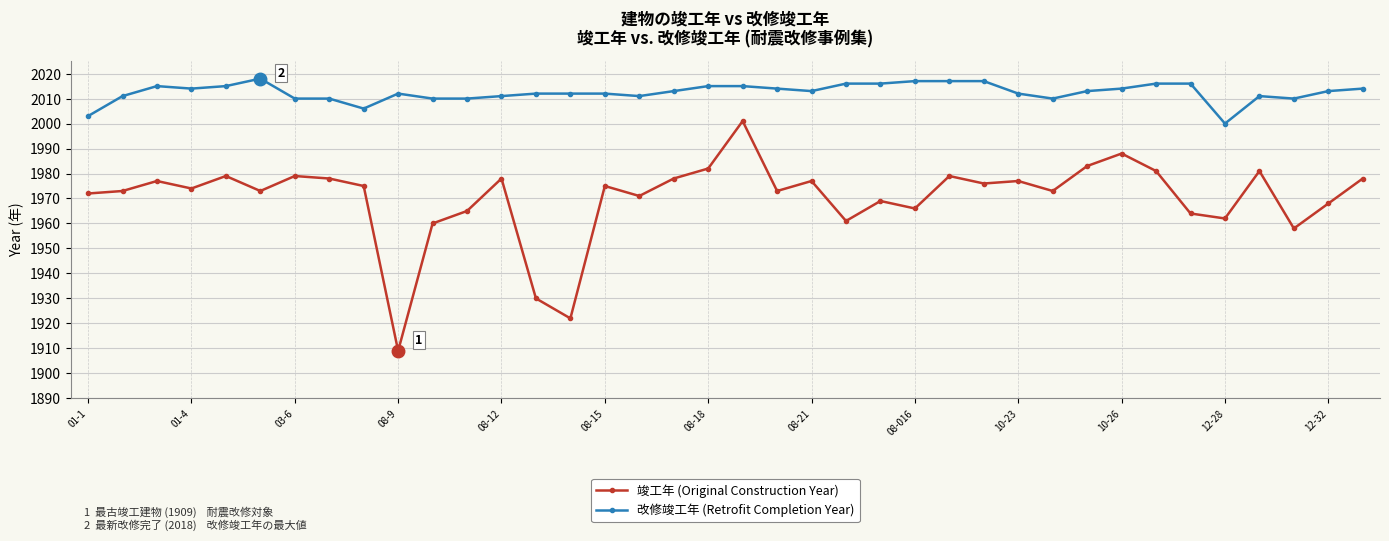

Which series has the widest spread of values?

竣工年 (Original Construction Year)